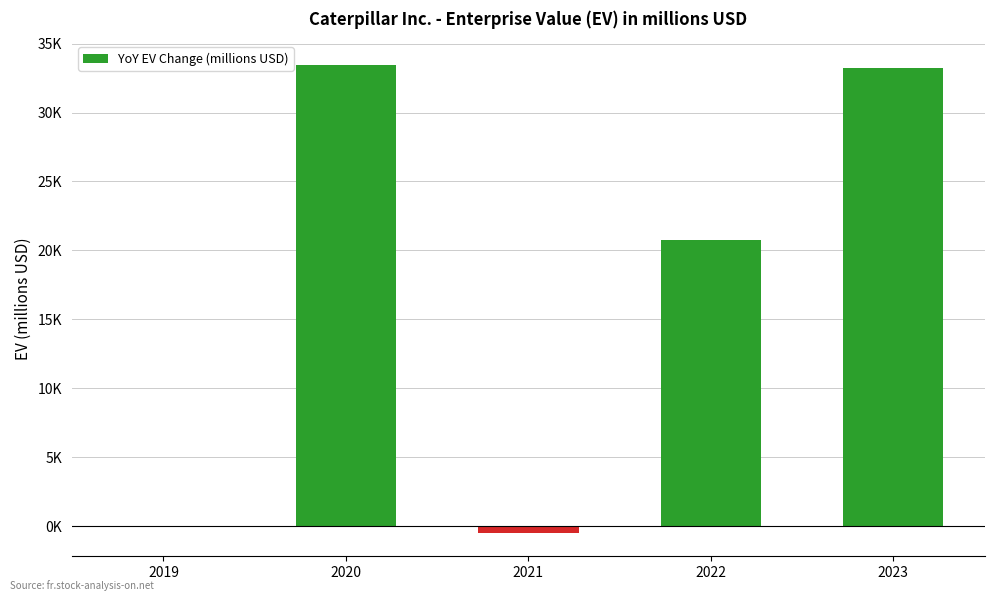

Are the bars horizontal?

No